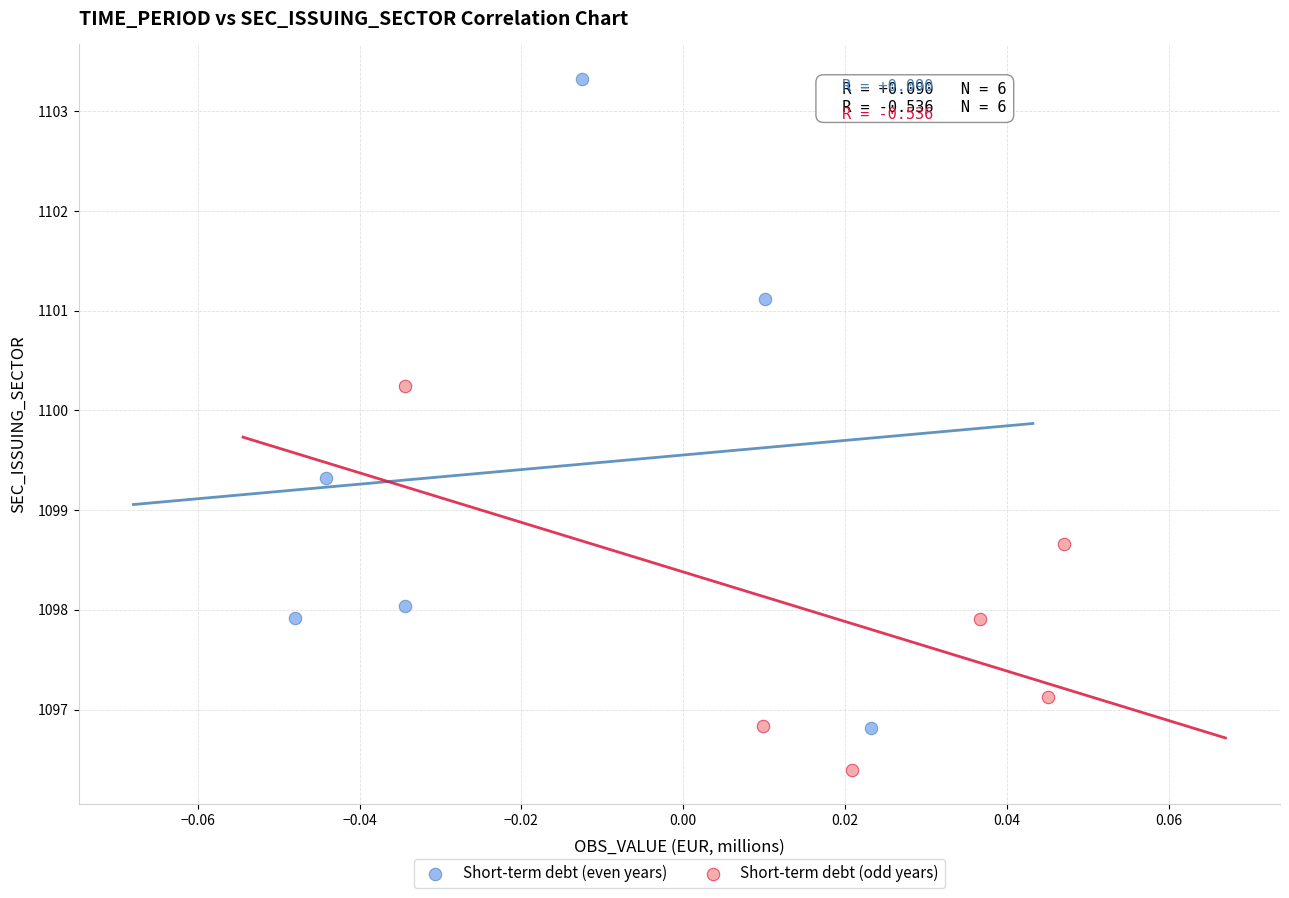

Which series reaches the minimum Y coordinate?

Short-term debt (odd years)